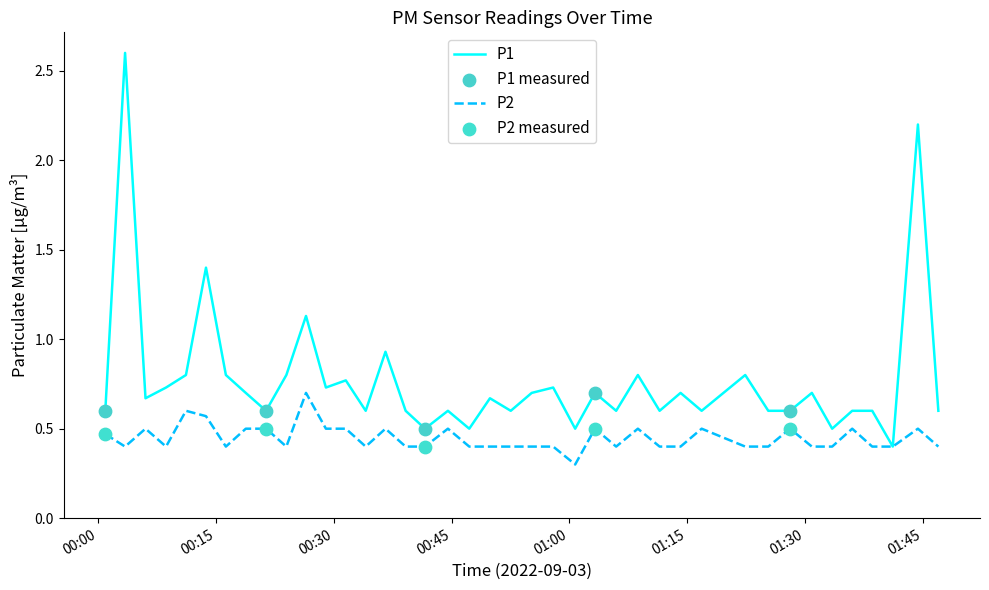

Which series has the largest total across all categories?

P1